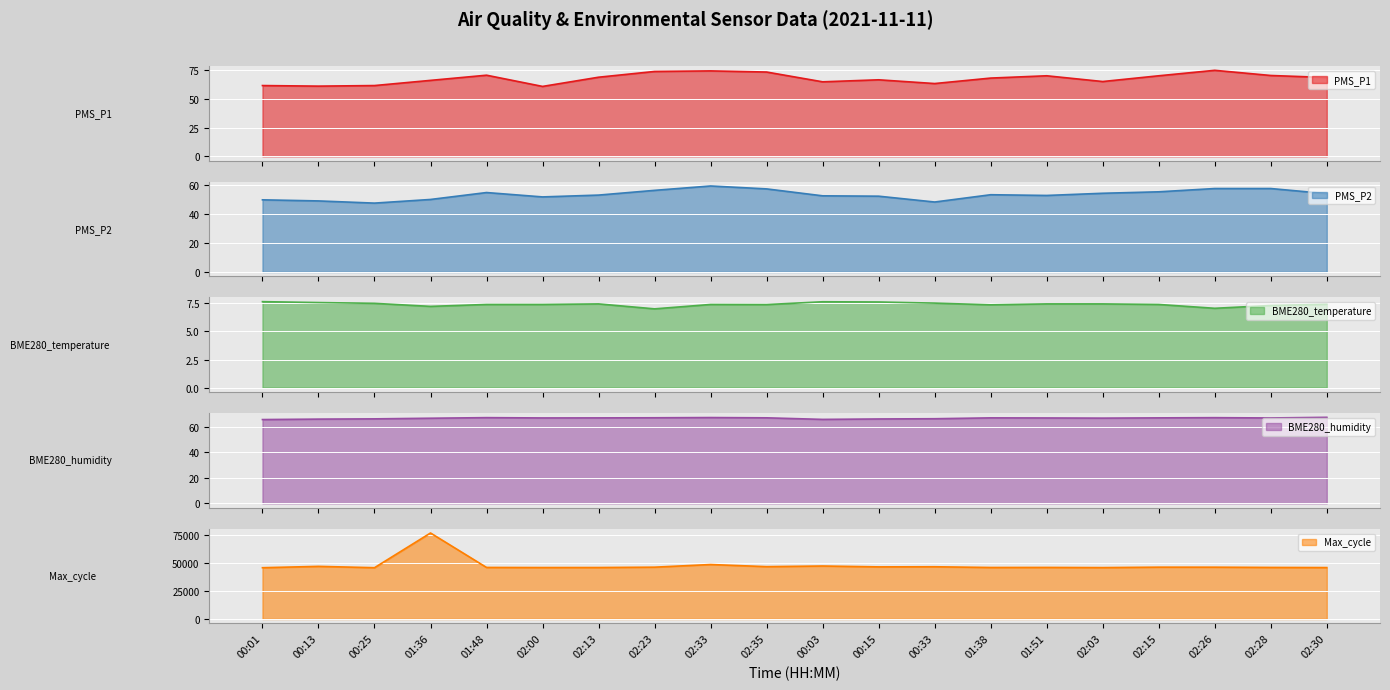

Between 00:13 and 00:15, which is larger?

00:15